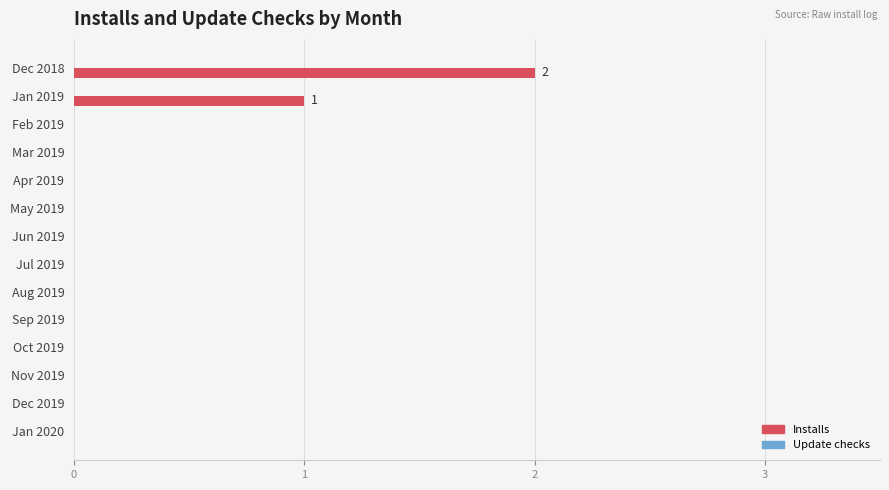

The chart shows a value of -1 at Oct 2019. True or false?

False